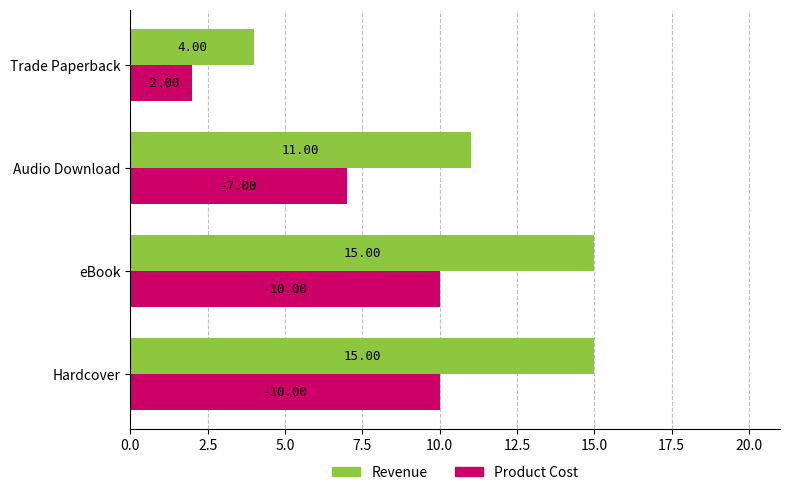

Which series has the largest total across all categories?

Revenue